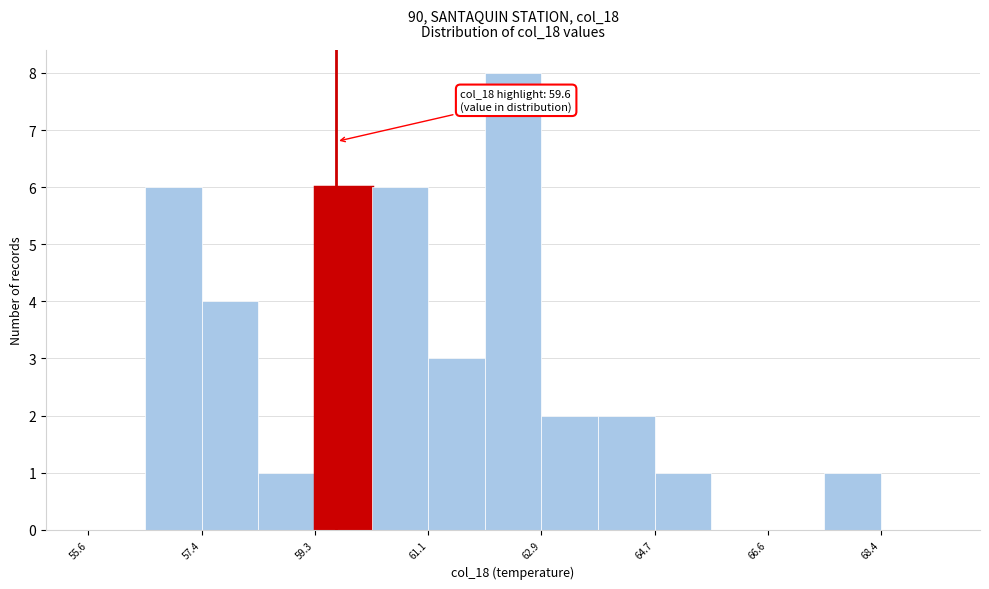

Which range on the x-axis has the tallest bar?

62.0 to 63.0